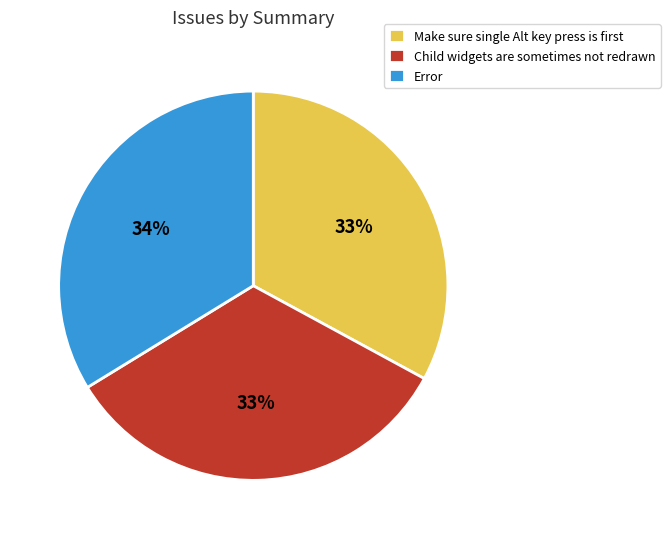

How many segments does this pie chart have?

3